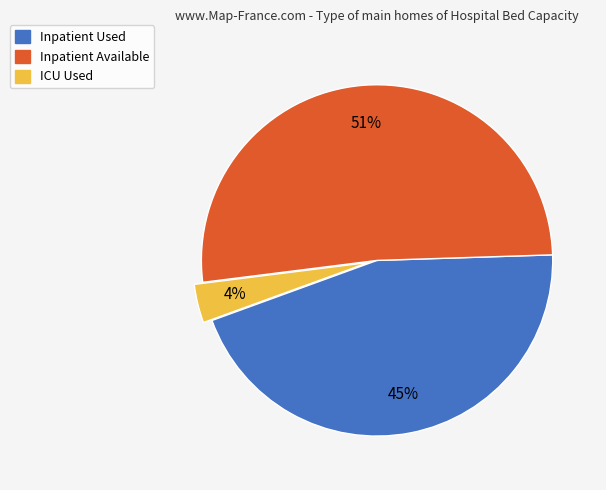

Which has a higher value, Inpatient Available or Inpatient Used?

Inpatient Available